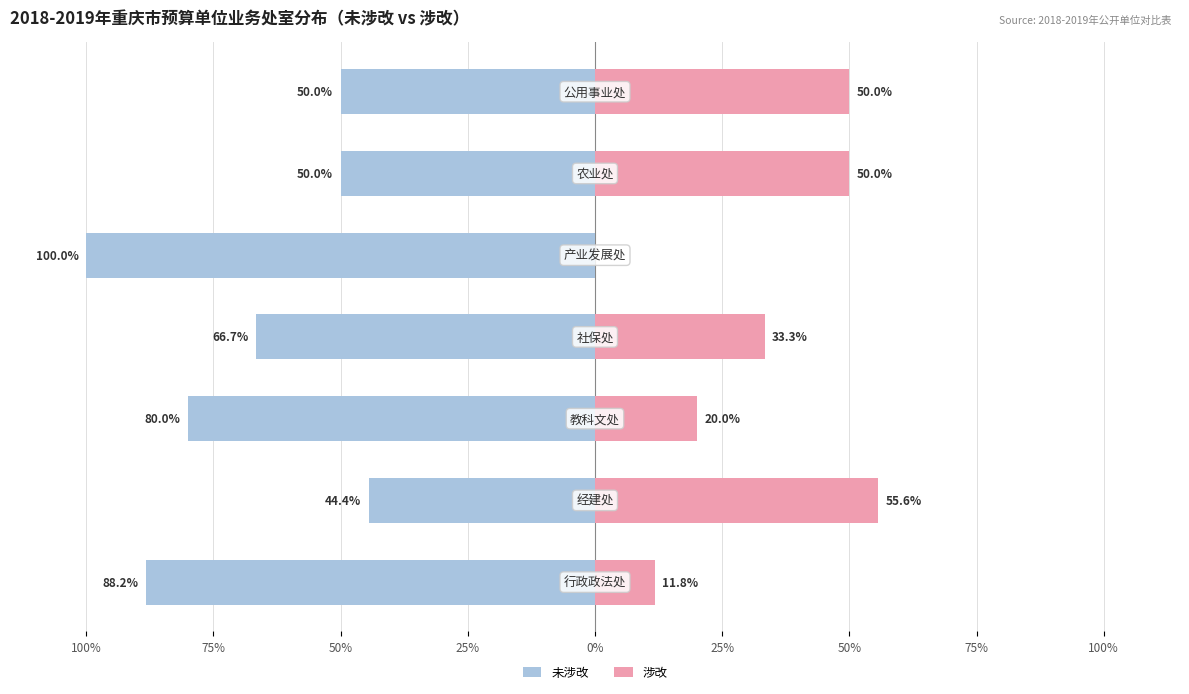

What are all the series names shown in the legend?

未涉改, 涉改